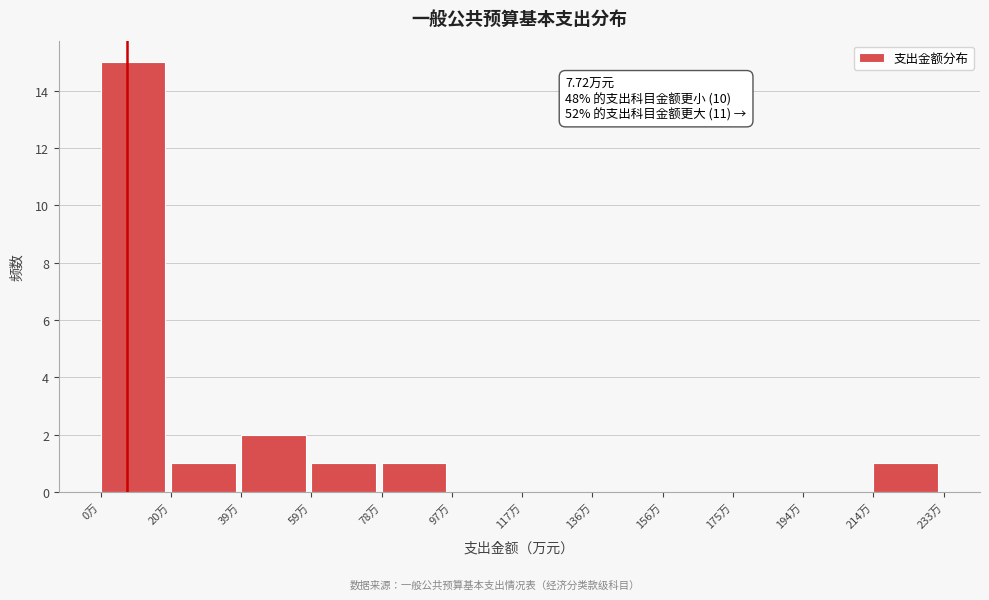

Over which range of the x-axis is the bar tallest?

0 to 20